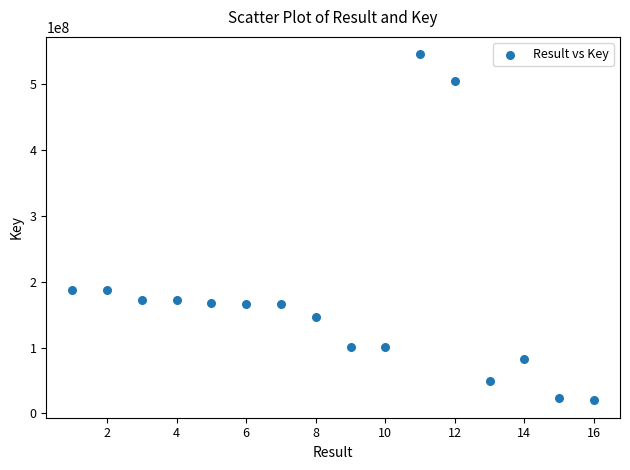

What is the range of X values (max minus min)?

15